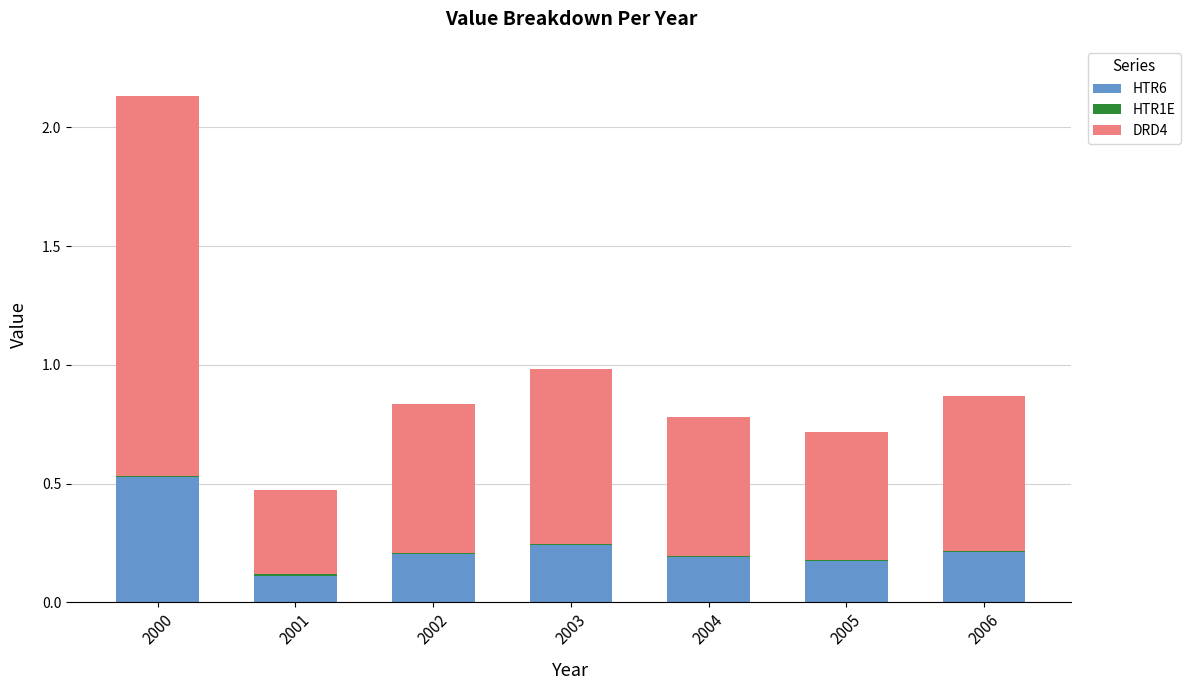

Which category has the highest value in the HTR6 series?

2000